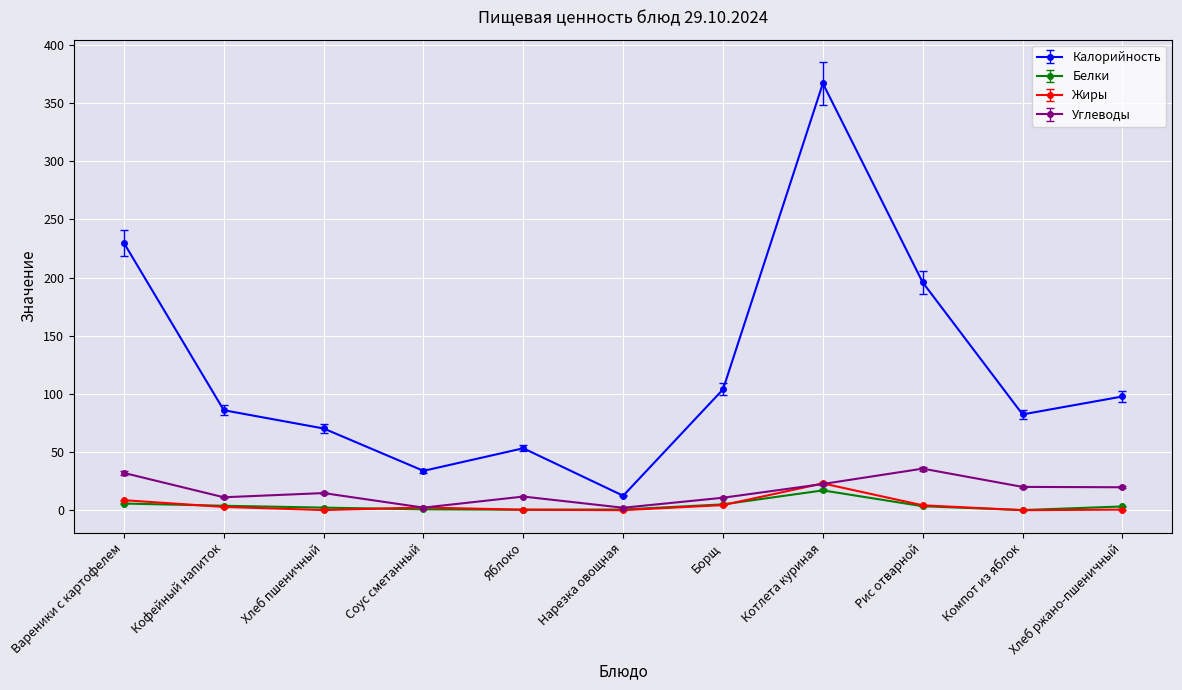

What is the spread (max minus min) of values at Соус сметанный?

33.1